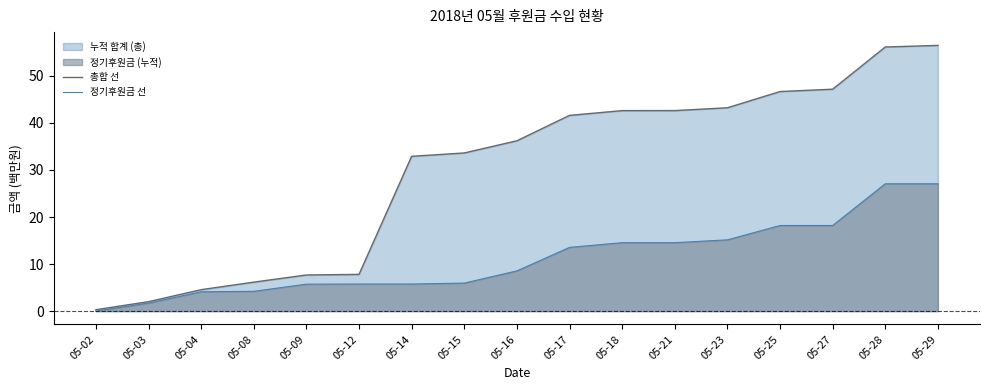

Reading left to right, what are all the values shown in this chart?

총합 선: 05-02=0.3	05-03=2.0	05-04=4.6	05-08=6.2	05-09=7.7	05-12=7.8	05-14=32.9	05-15=33.6	05-16=36.2	05-17=41.6	05-18=42.6	05-21=42.6	05-23=43.2	05-25=46.7	05-27=47.2	05-28=56.1	05-29=56.5
정기후원금 선: 05-02=0.0	05-03=1.7	05-04=4.1	05-08=4.2	05-09=5.7	05-12=5.8	05-14=5.8	05-15=6.0	05-16=8.6	05-17=13.6	05-18=14.6	05-21=14.6	05-23=15.2	05-25=18.2	05-27=18.2	05-28=27.1	05-29=27.1